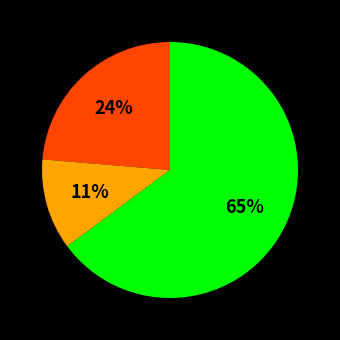

Is there a majority slice in this chart?

Yes